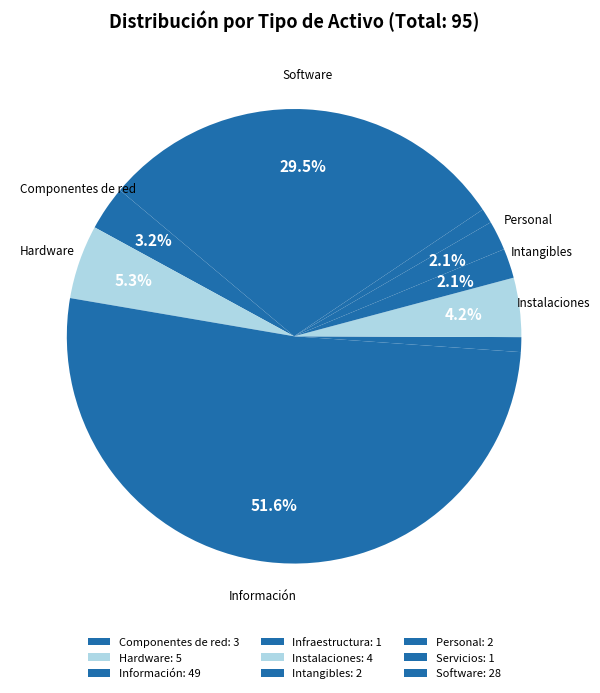

To the nearest percent, what is the average slice percentage?

11%